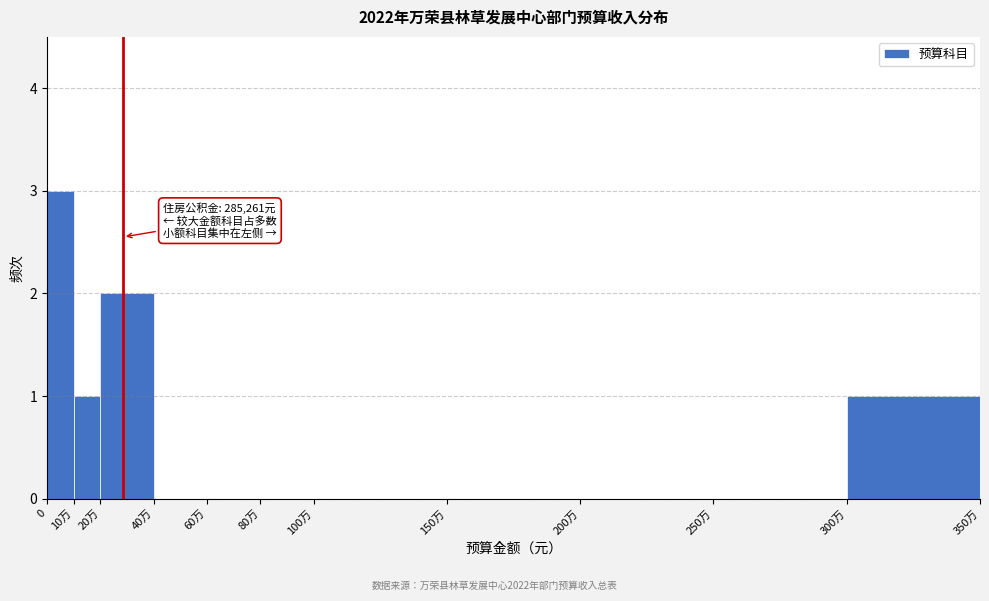

Reading left to right, what are all the values shown in this chart?

0=3	10万=1	20万=2	40万=0	60万=0	80万=0	100万=0	150万=0	200万=0	250万=0	300万=1